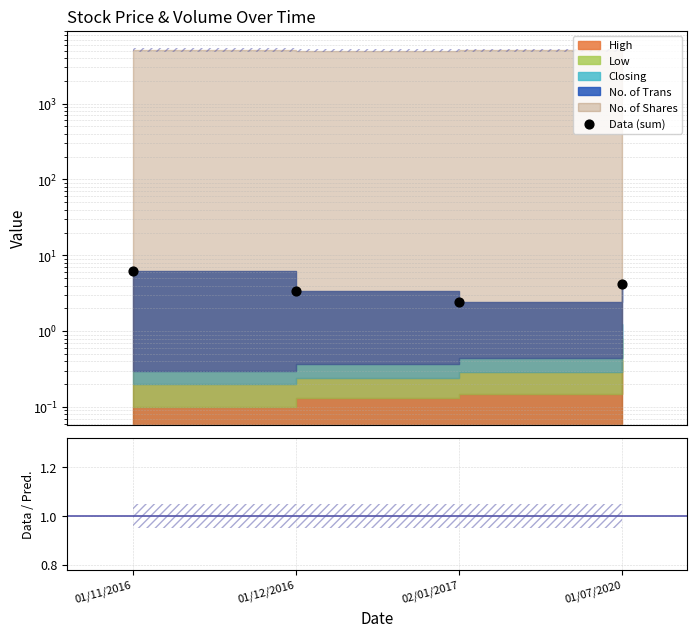

What is the change in value from 02/01/2017 to 01/07/2020?

+1.8